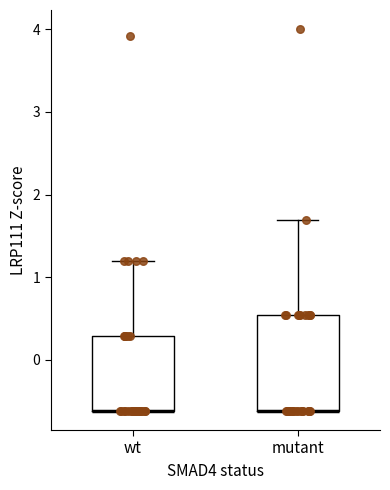

Comparing the boxes themselves (not the whiskers), which one is the tallest?

mutant